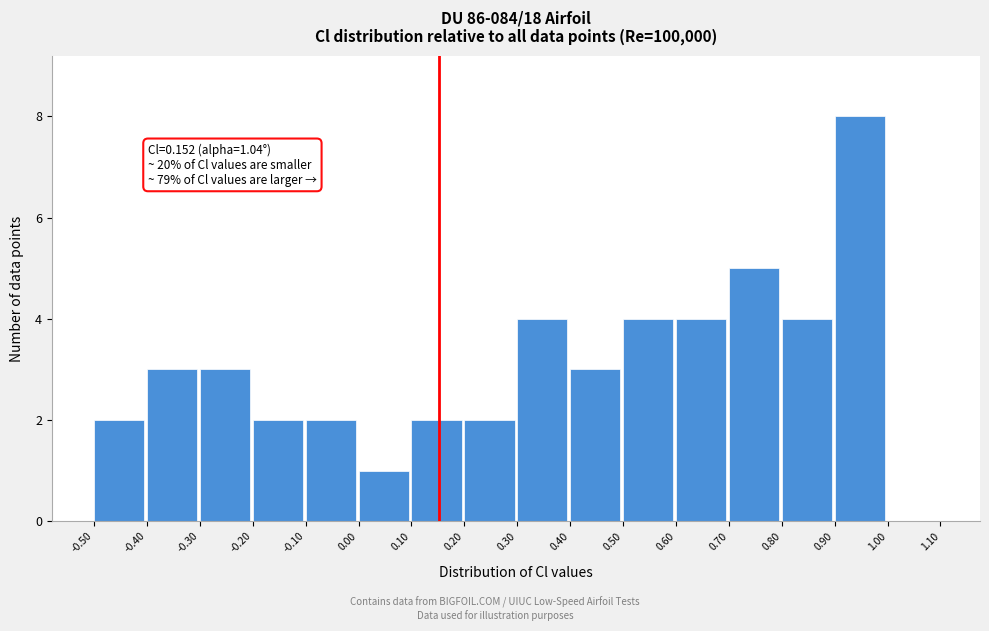

Over which range of the x-axis is the bar tallest?

0.90 to 1.00